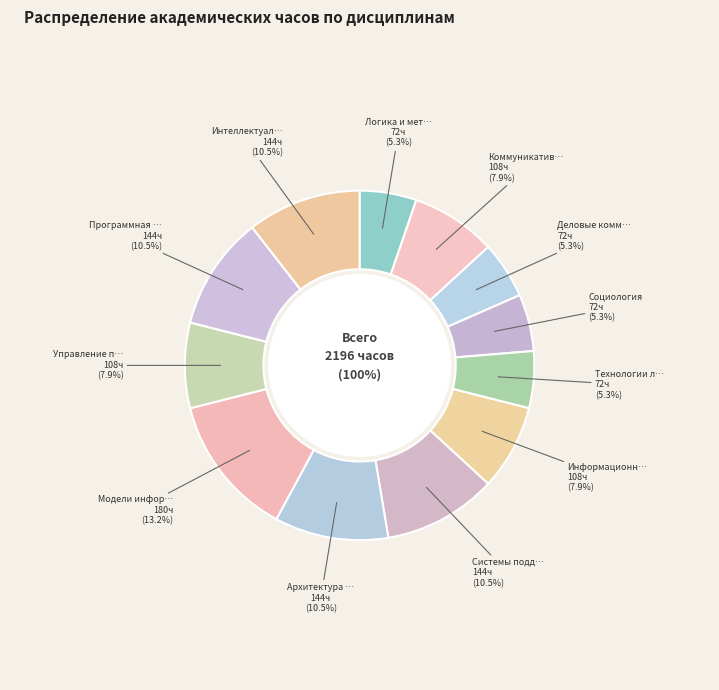

What is the ratio of the value at Коммуникативные технологии to the value at Модели информационных процессов?

0.6